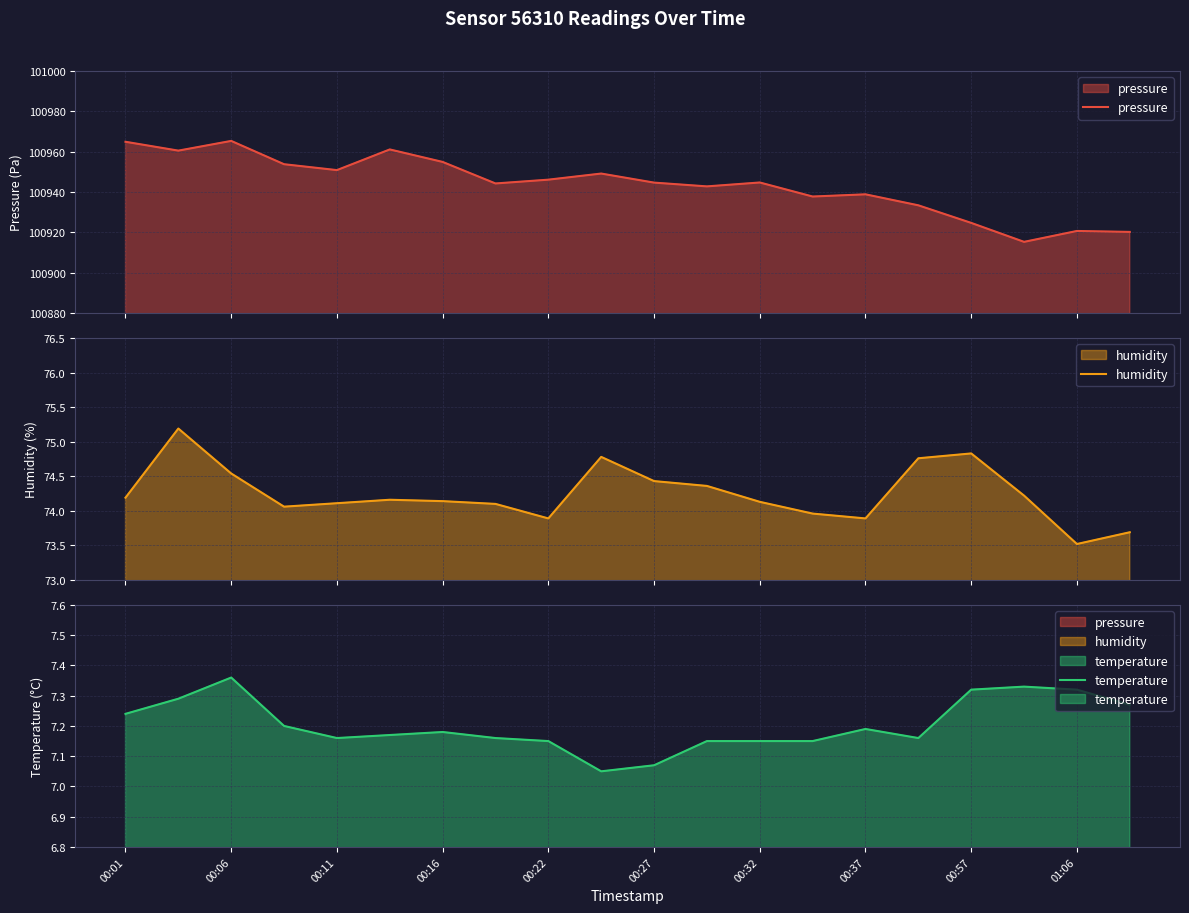

Reading right to left, list all the values displayed in this chart.

pressure: 100920.2	100920.7	100915.3	100924.7	100933.4	100938.8	100937.8	100944.7	100942.8	100944.6	100949.1	100946.1	100944.2	100954.9	100961.1	100950.9	100953.8	100965.3	100960.5	100964.9
humidity: 73.7	73.5	74.2	74.8	74.8	73.9	74.0	74.1	74.4	74.4	74.8	73.9	74.1	74.1	74.2	74.1	74.1	74.5	75.2	74.2
temperature: 7.3	7.3	7.3	7.3	7.2	7.2	7.2	7.2	7.2	7.1	7.0	7.2	7.2	7.2	7.2	7.2	7.2	7.4	7.3	7.2